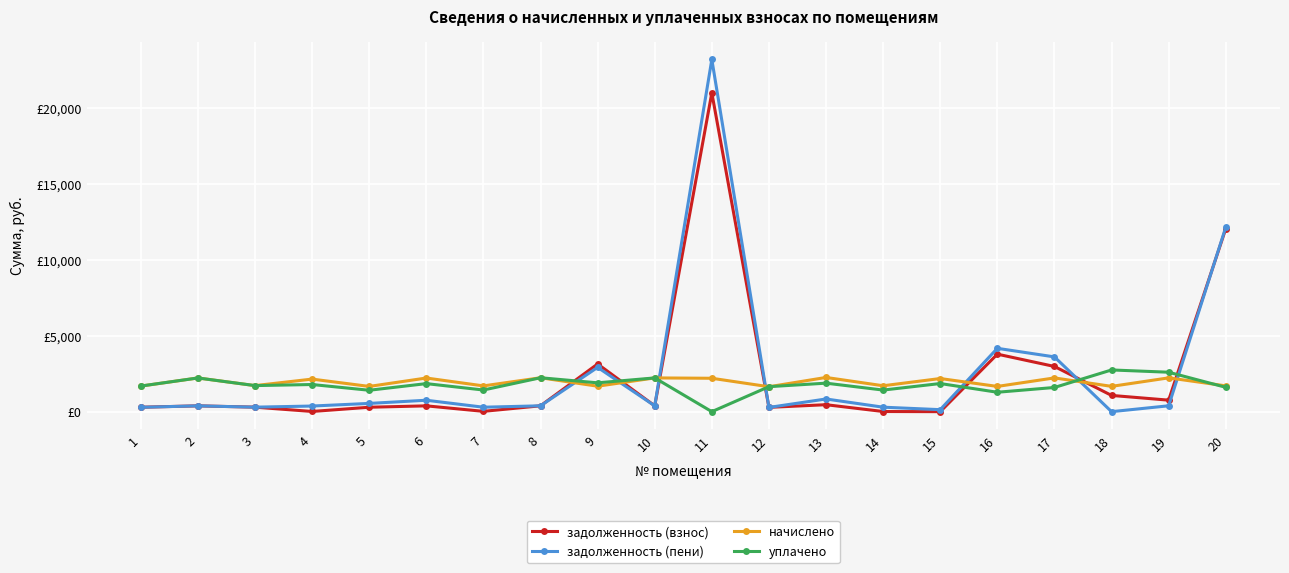

The value of уплачено at 2 is 2221.5. True or false?

True